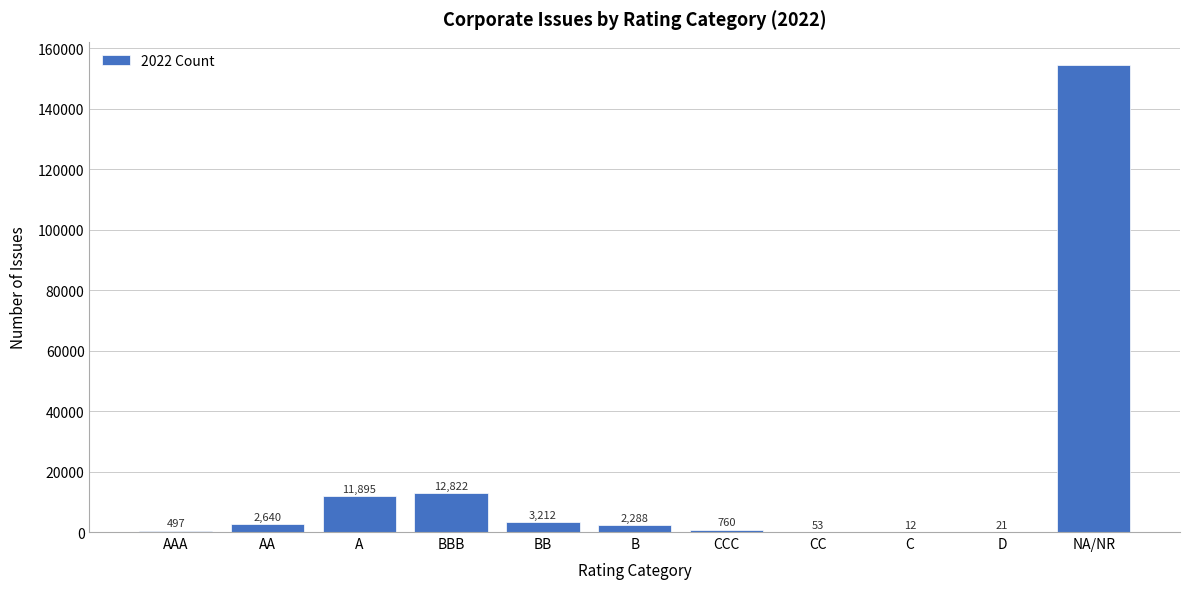

Reading left to right, extract all data points from this chart.

AAA=497	AA=2640	A=11895	BBB=12822	BB=3212	B=2288	CCC=760	CC=53	C=12	D=21	NA/NR=154412